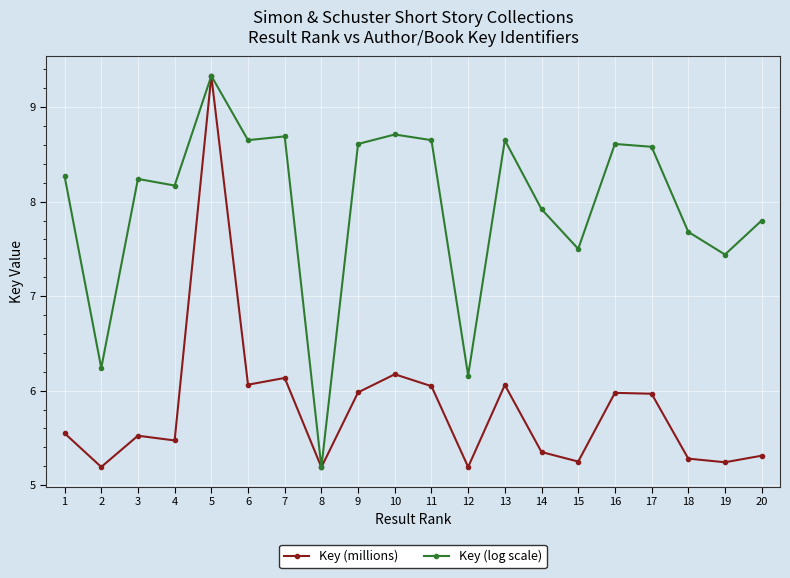

Between 2 and 18, which series saw the biggest shift?

Key (log scale)